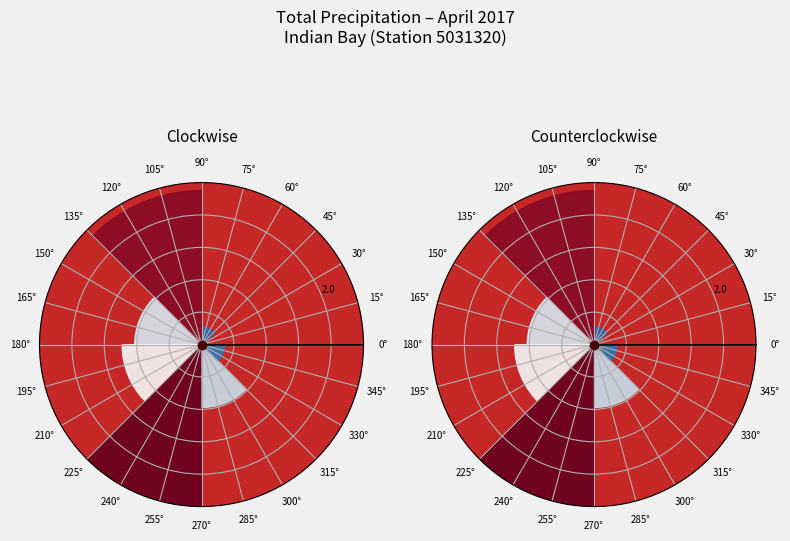

Count the number of slices in the pie.

30